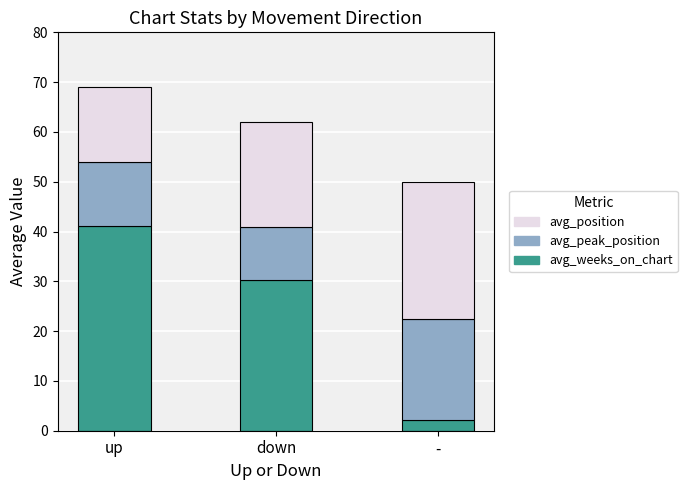

What is the maximum value for avg_weeks_on_chart?

41.1